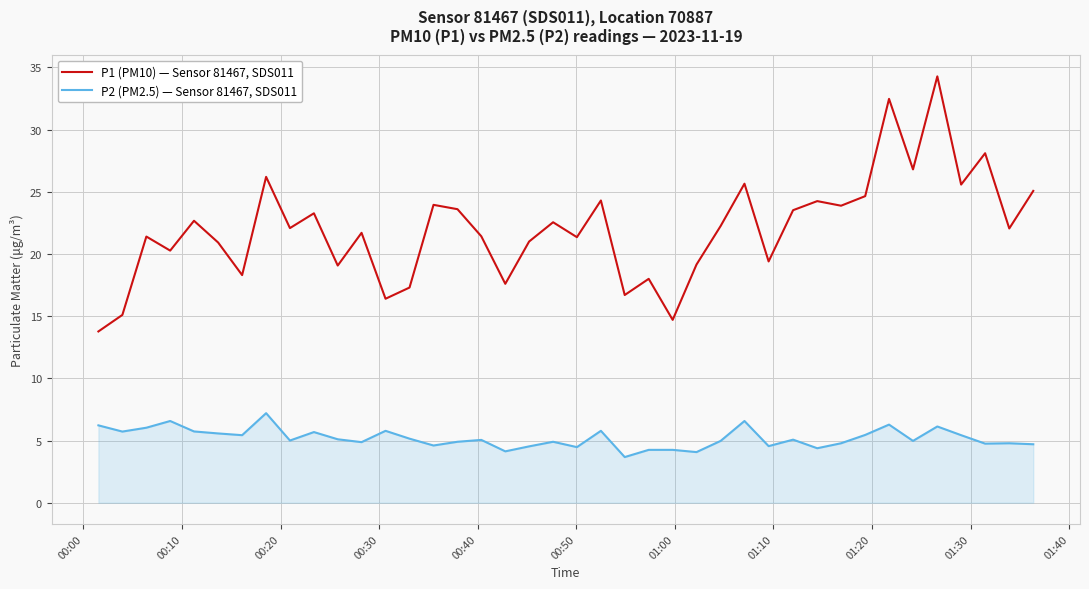

What is the greatest value displayed?

34.3